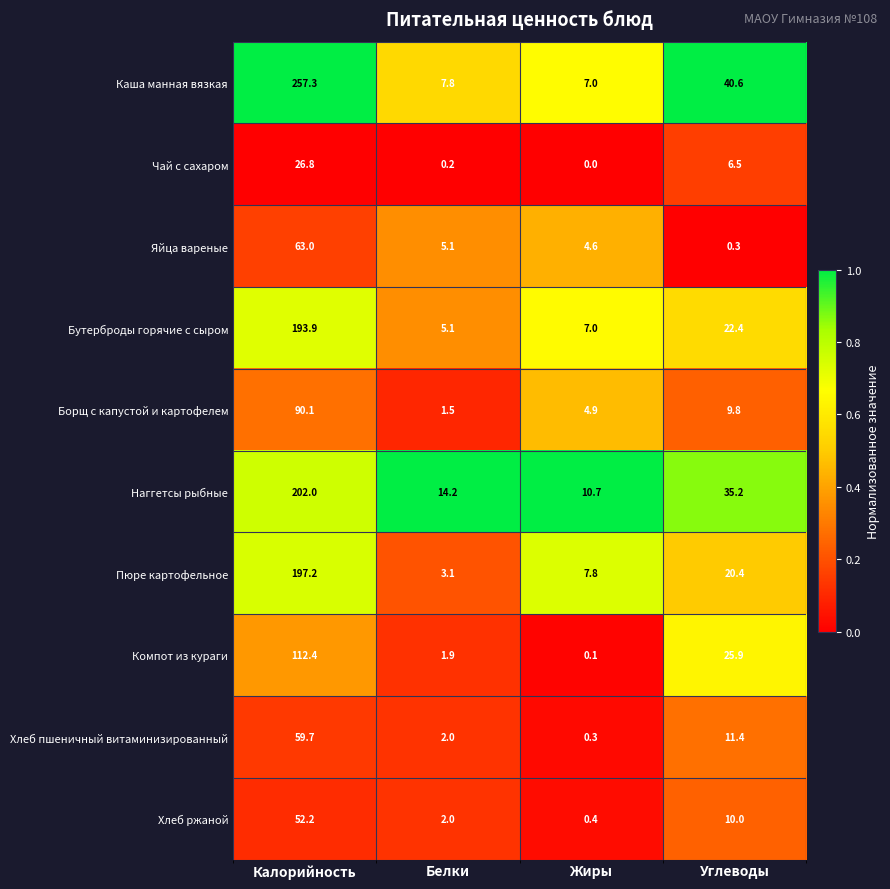

At which category is the sum across all series the highest?

Калорийность